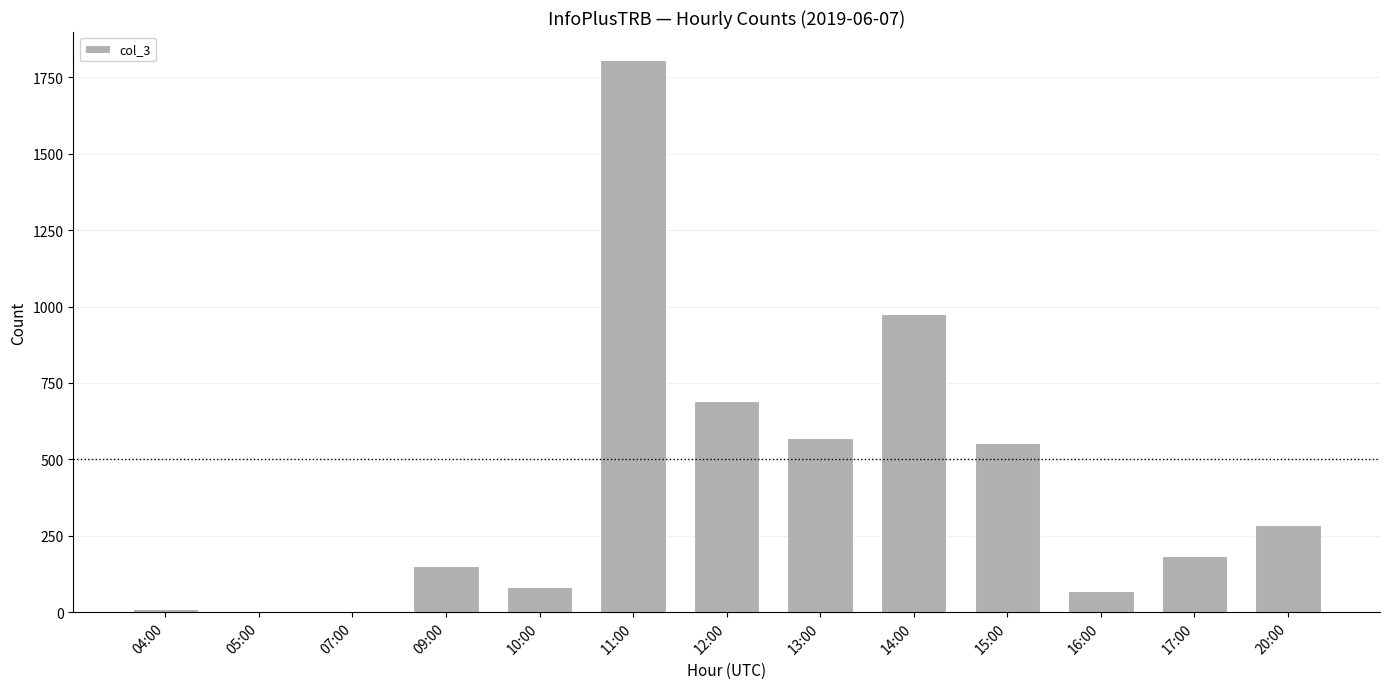

Is it true that the value at 11:00 is 862?

False